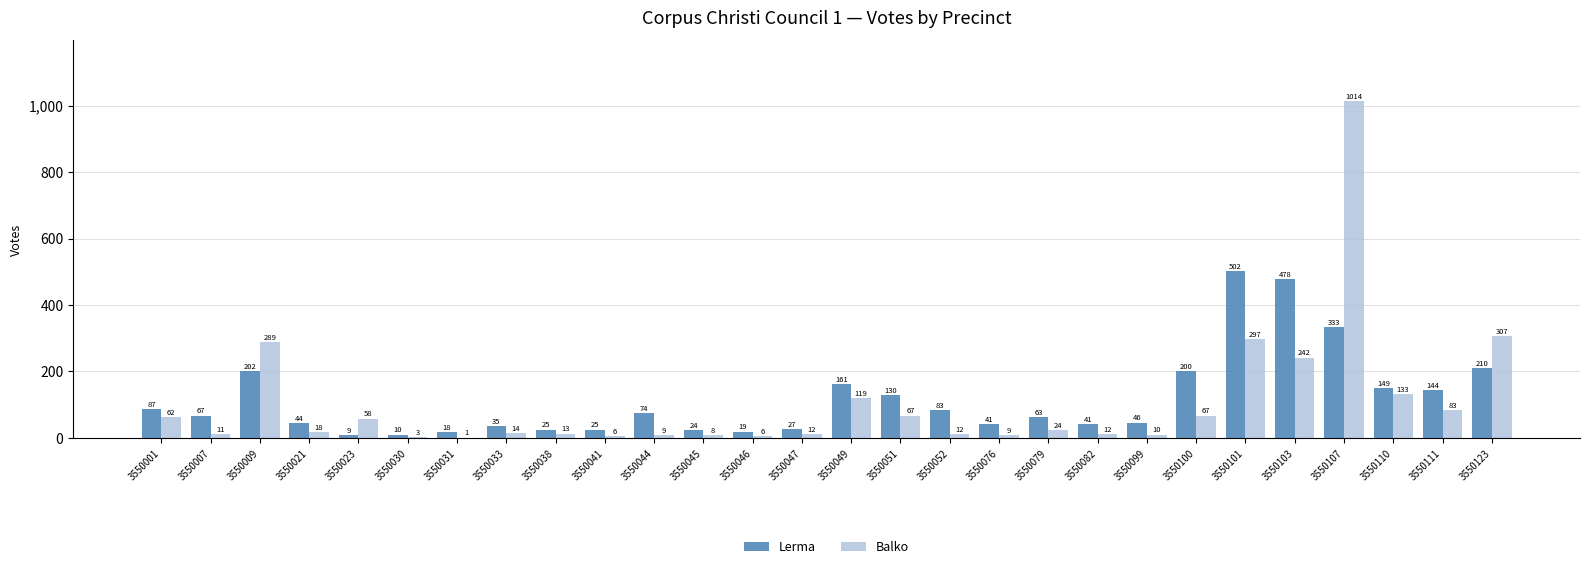

What is the maximum value for Balko?

1014